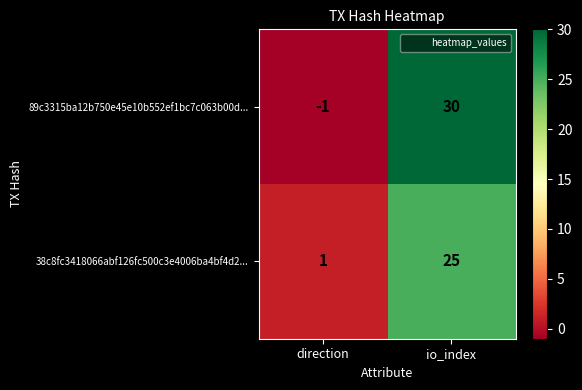

What is the sum of all 38c8fc3418066abf126fc500c3e4006ba4bf4d2... values?

26